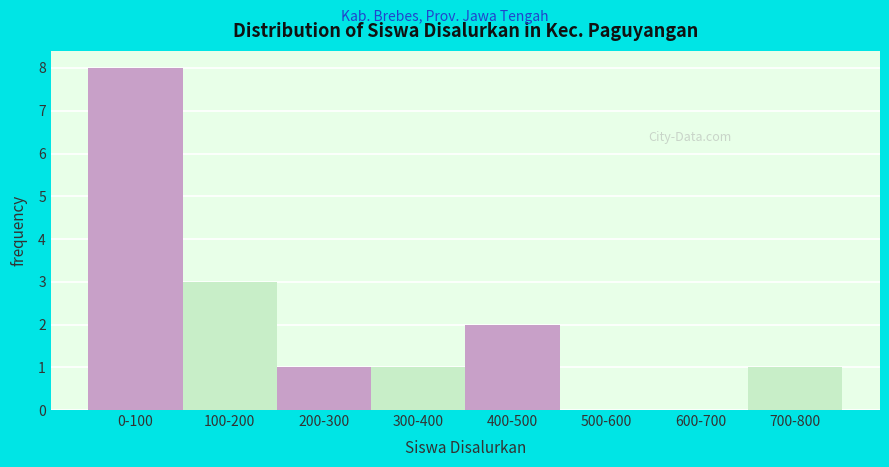

Reading left to right, what are all the values shown in this chart?

0-100=8	100-200=3	200-300=1	300-400=1	400-500=2	500-600=0	600-700=0	700-800=1